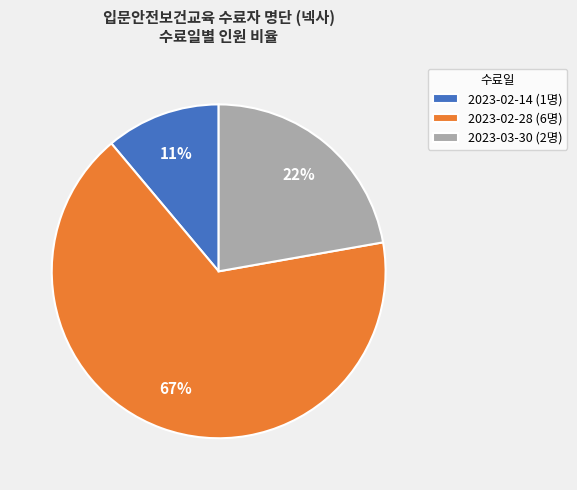

How many segments does this pie chart have?

3